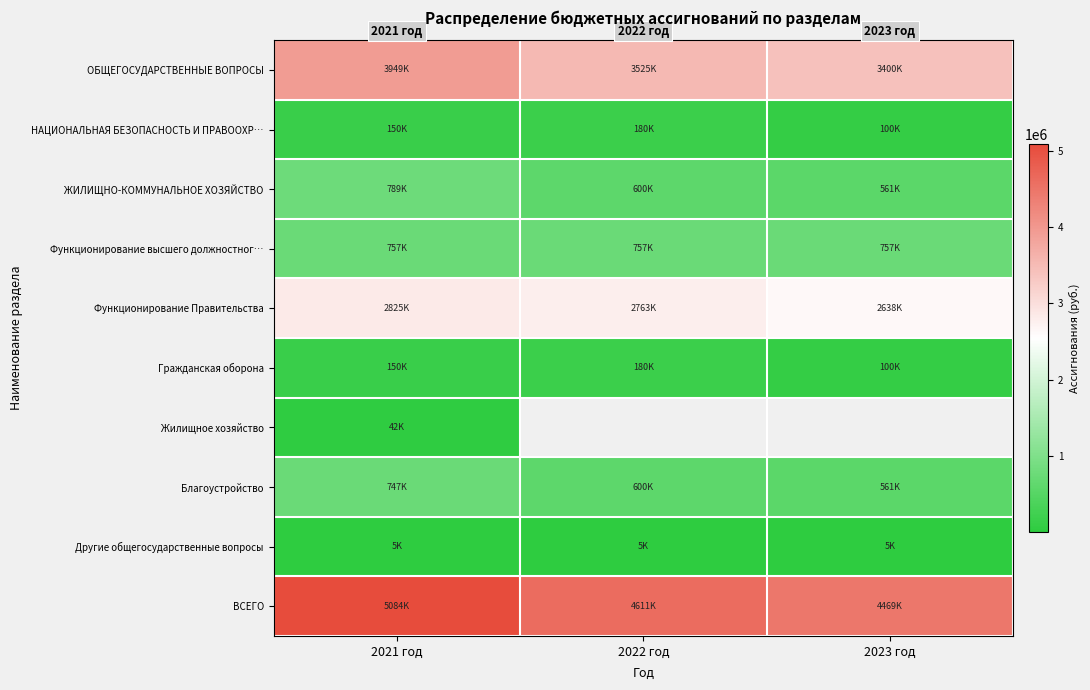

Which has a higher value, 2023 год or 2022 год?

2022 год